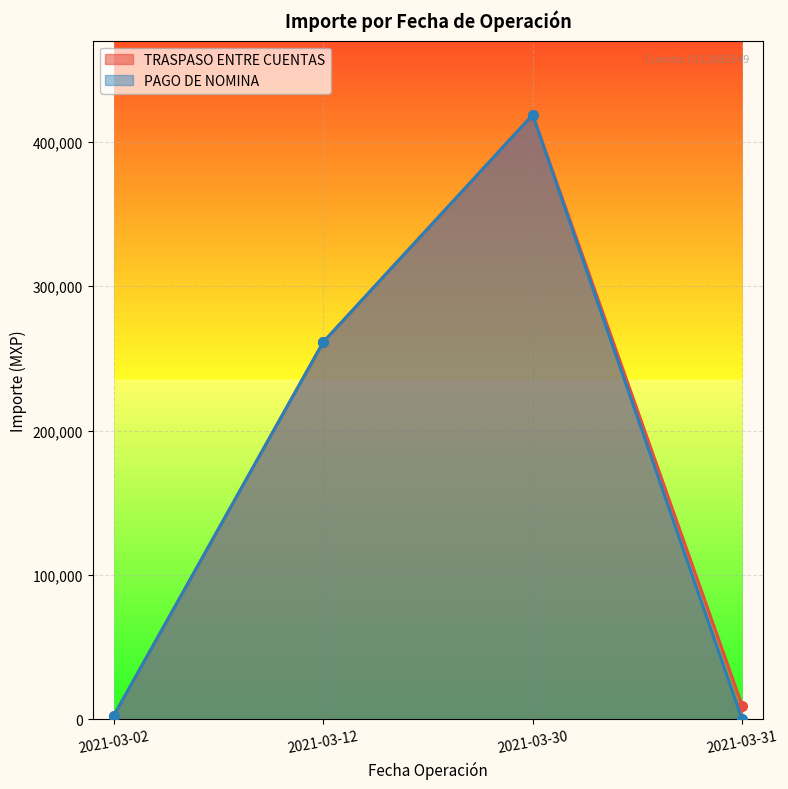

What is the sum of all TRASPASO ENTRE CUENTAS values?

692025.9